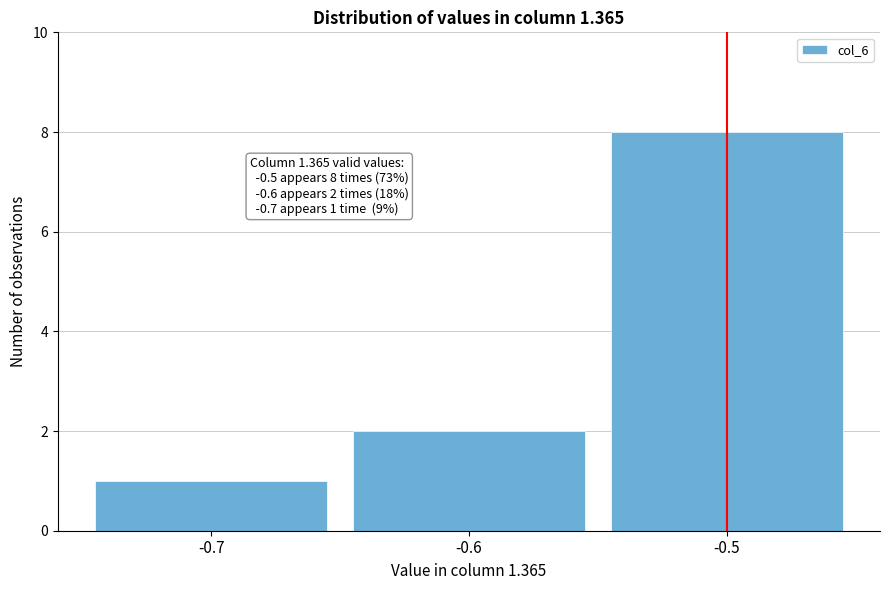

Reading left to right, what are all the values shown in this chart?

1	2	8